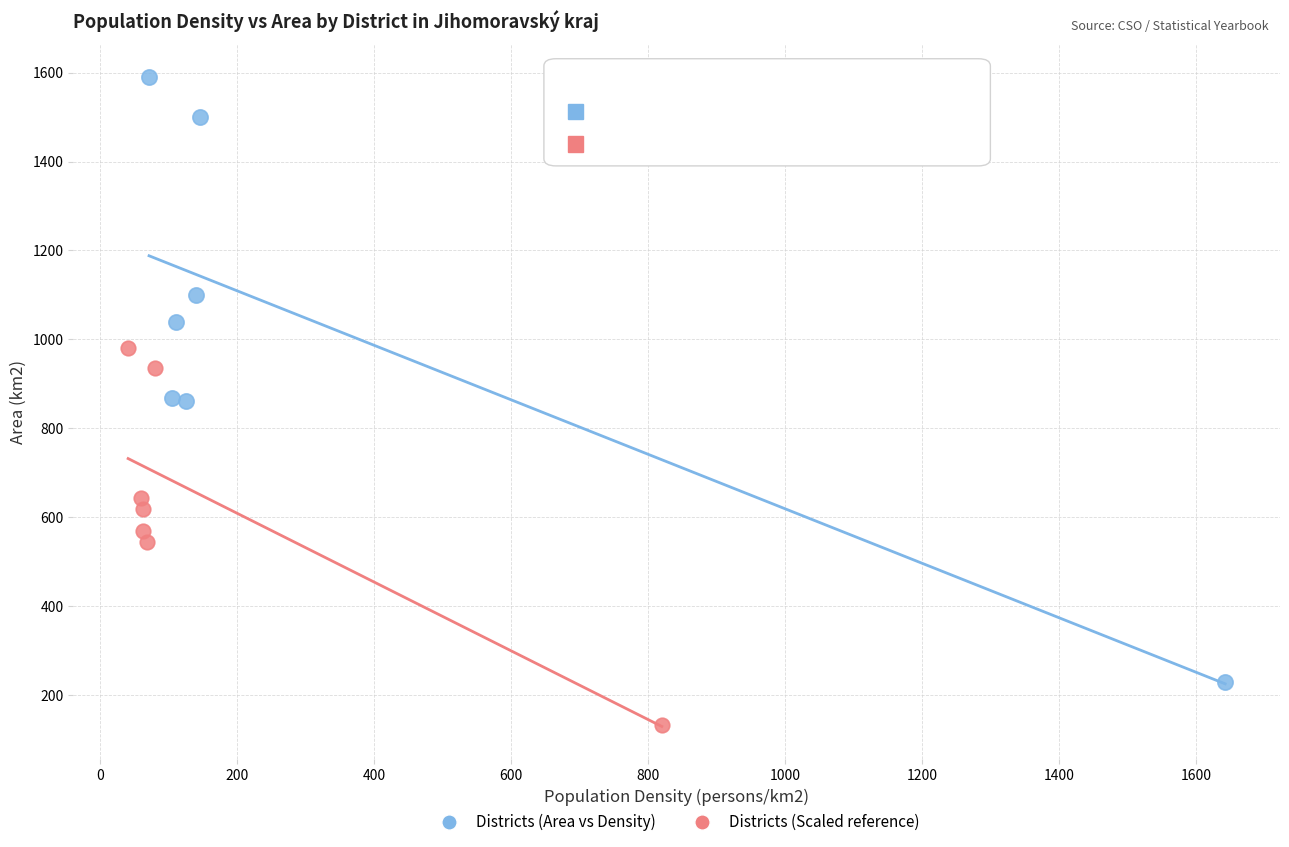

What are all the series names shown in the legend?

Districts (Area vs Density), Districts (Scaled reference)